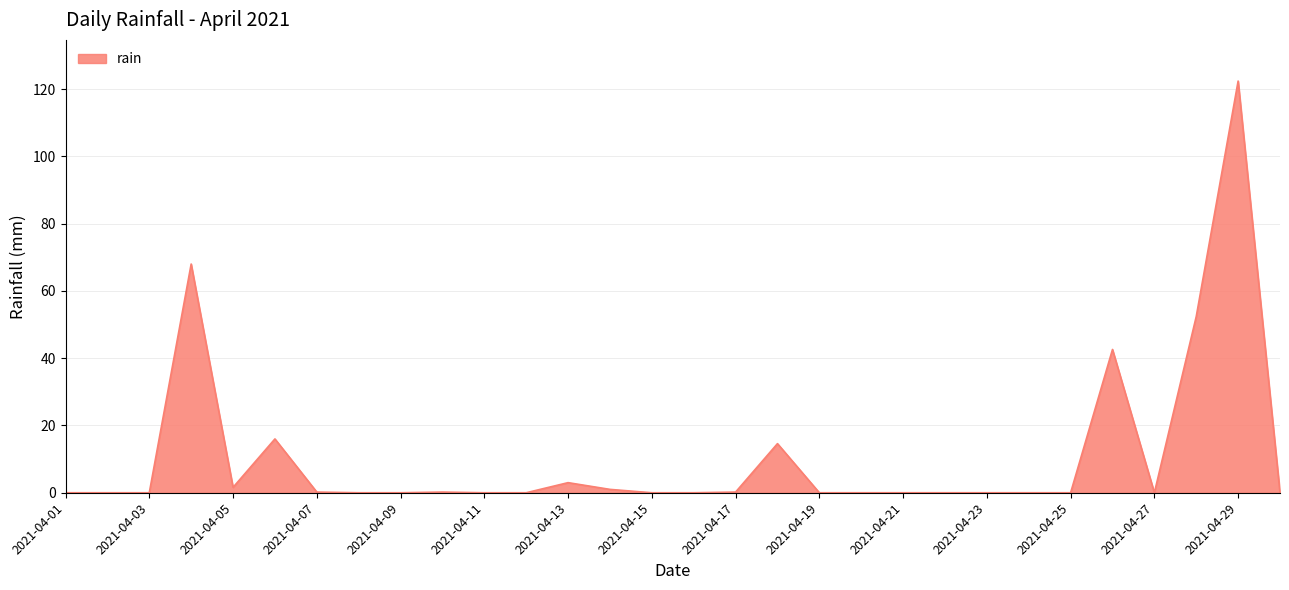

True or false: the data has more than 2 interior local peaks.

True